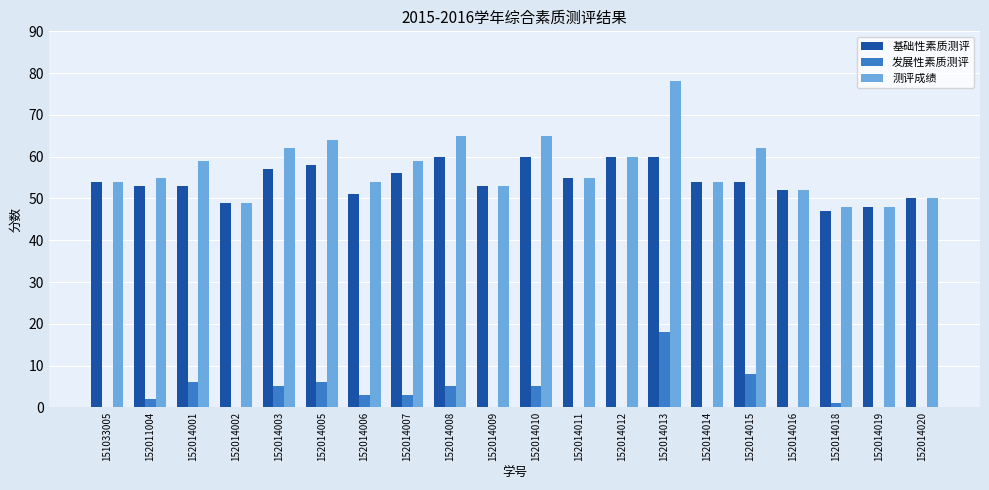

Where is 发展性素质测评 nearest to the value 9?

152014015